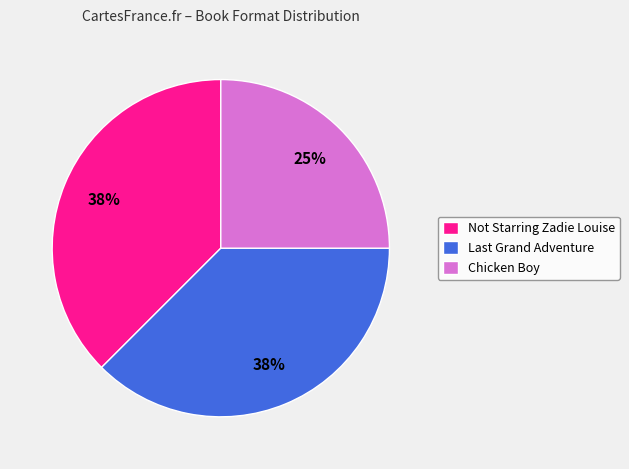

How many slices are in this pie chart?

3